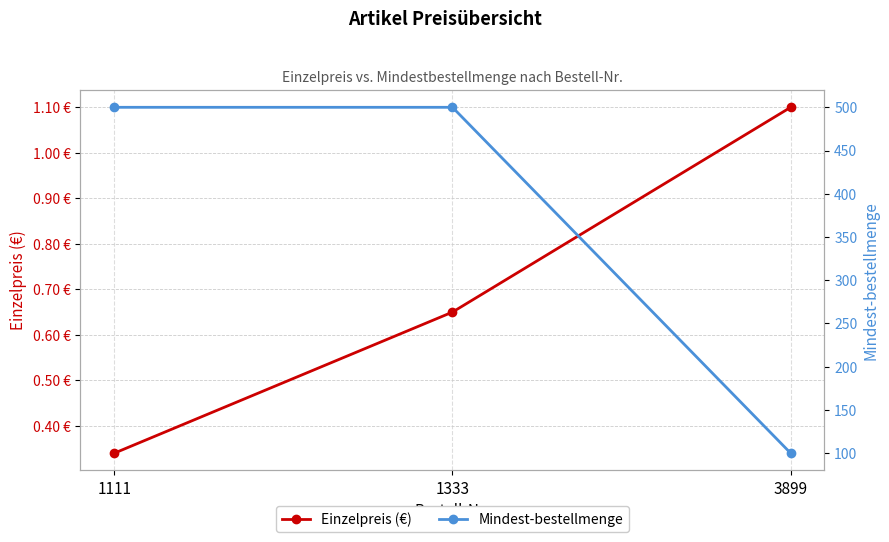

Reading left to right, list all the values displayed in this chart.

Einzelpreis (€): 1111=0.3	1333=0.7	3899=1.1
Mindest-bestellmenge: 1111=500.0	1333=500.0	3899=100.0